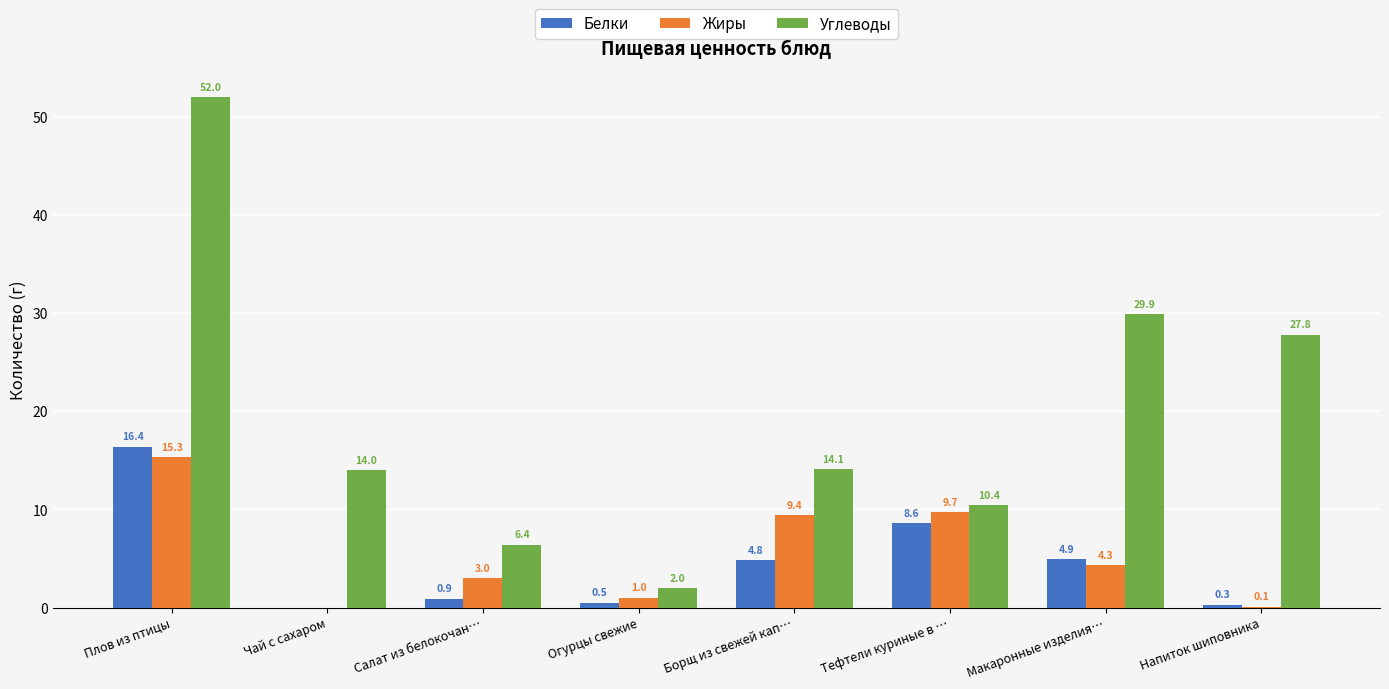

Where is Жиры nearest to the value 7?

Борщ из свежей кап…